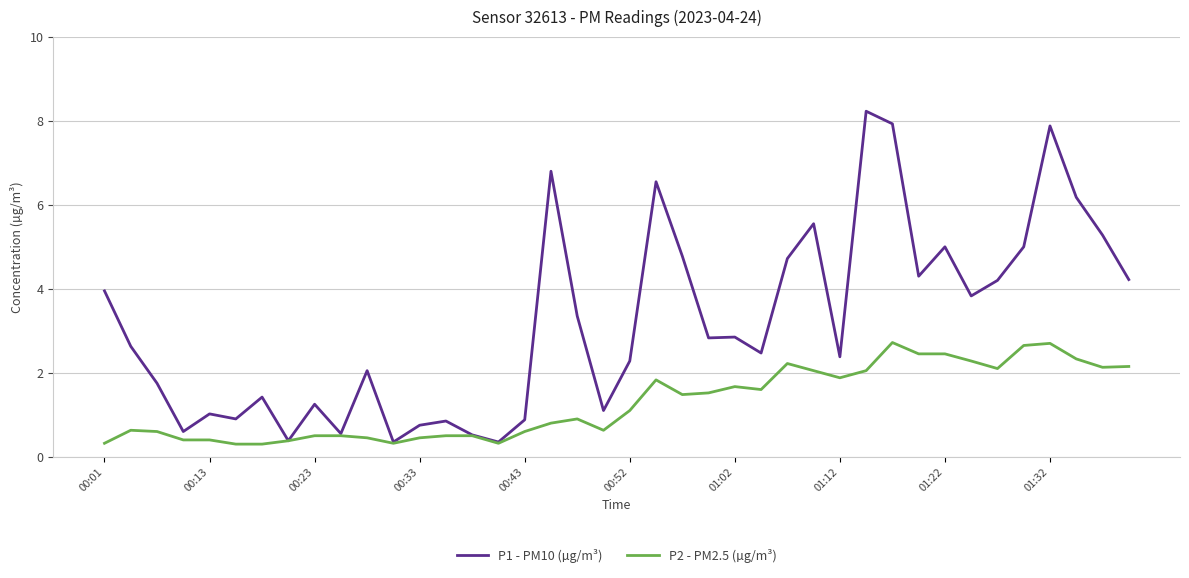

Which series has the largest total across all categories?

P1 - PM10 (µg/m³)